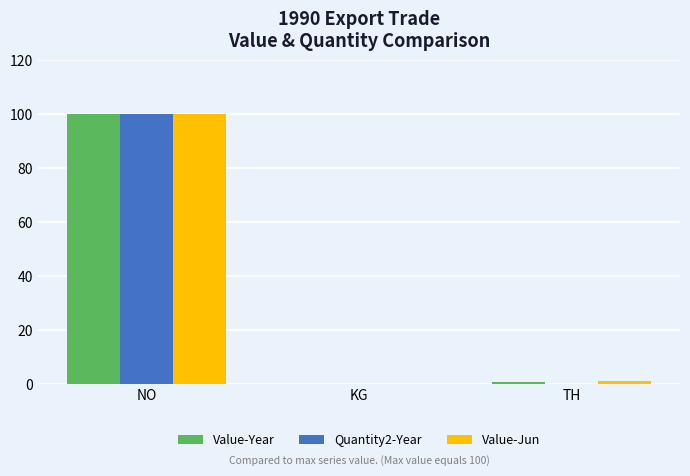

Count the number of data series in this chart.

3